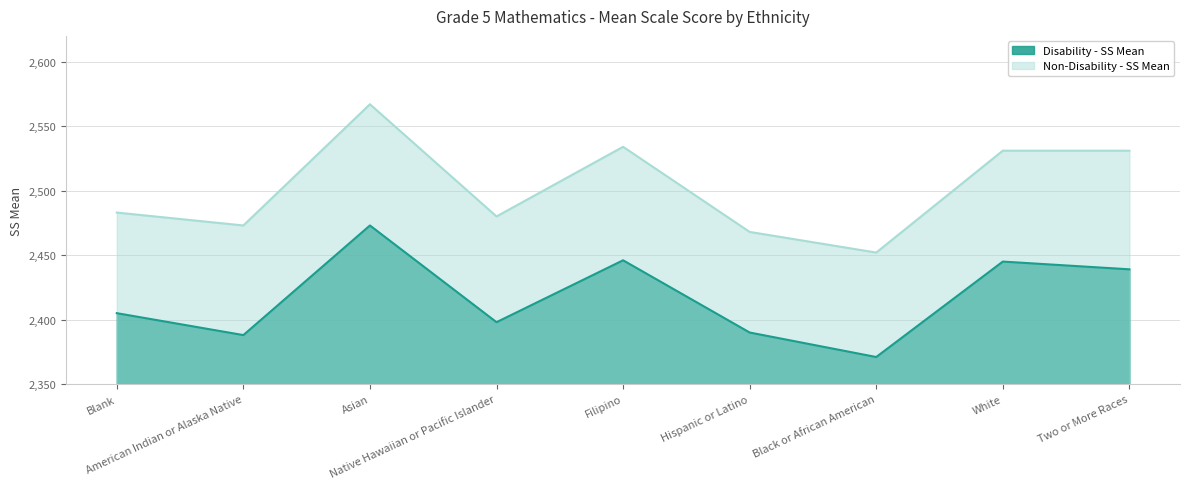

True or false: Non-Disability - SS Mean and Disability - SS Mean intersect in this chart.

False